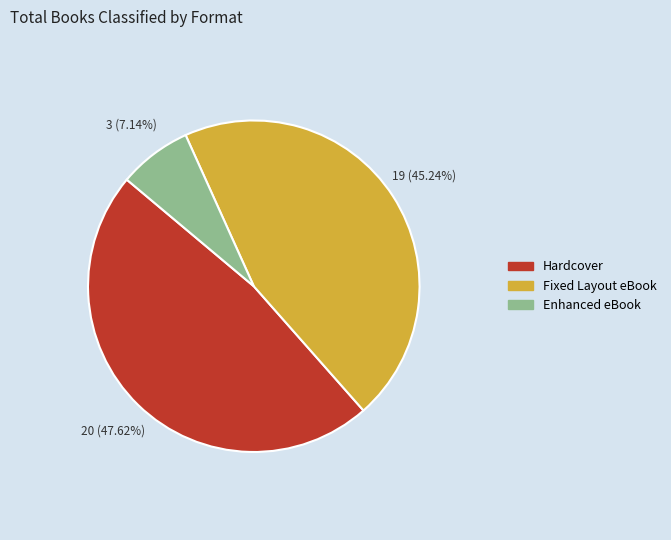

Rank the categories by value from lowest to highest.

Enhanced eBook, Fixed Layout eBook, Hardcover